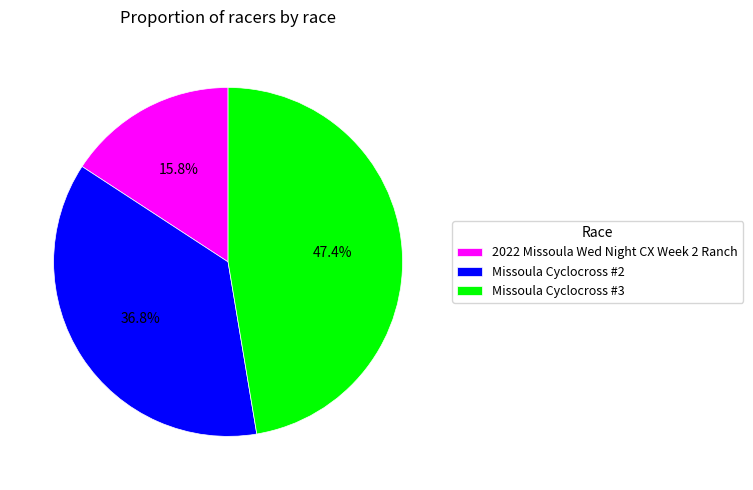

Is there any slice that represents more than half of the pie?

No